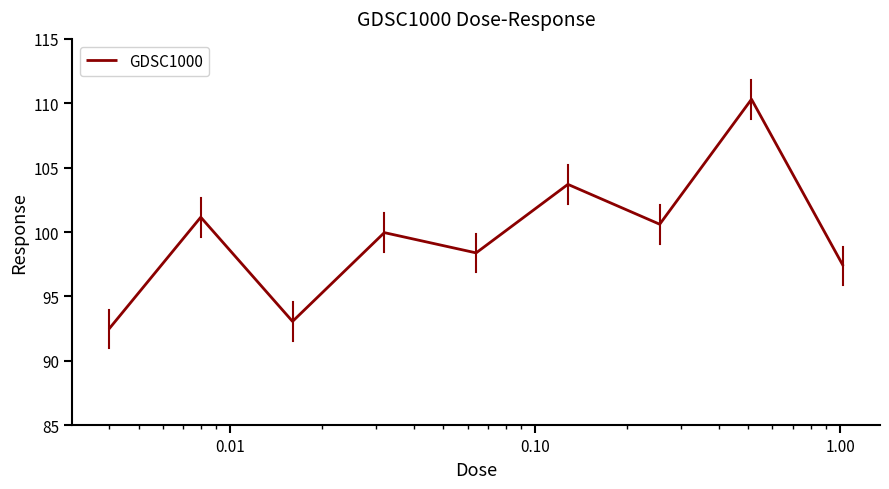

What is the smallest value displayed?

92.5